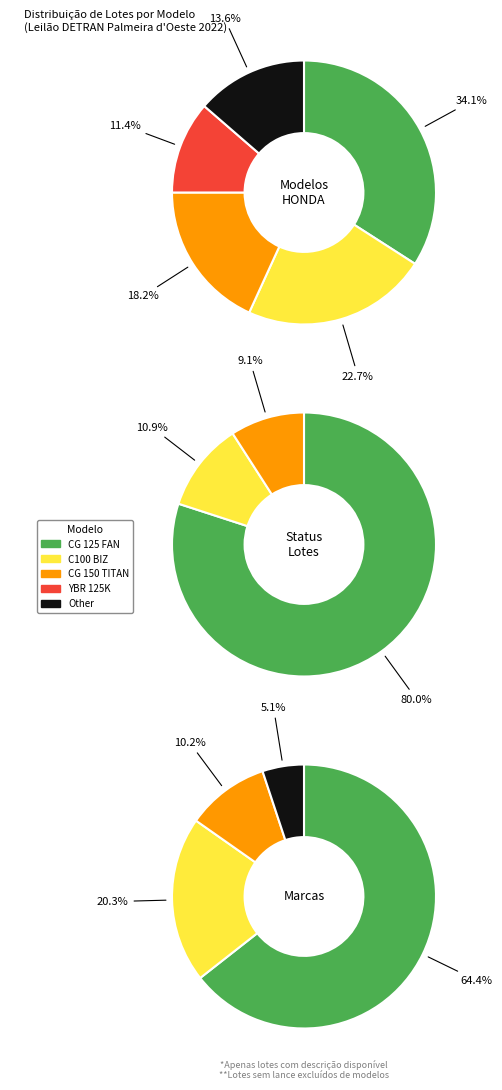

To the nearest percent, what is the average slice percentage?

20%